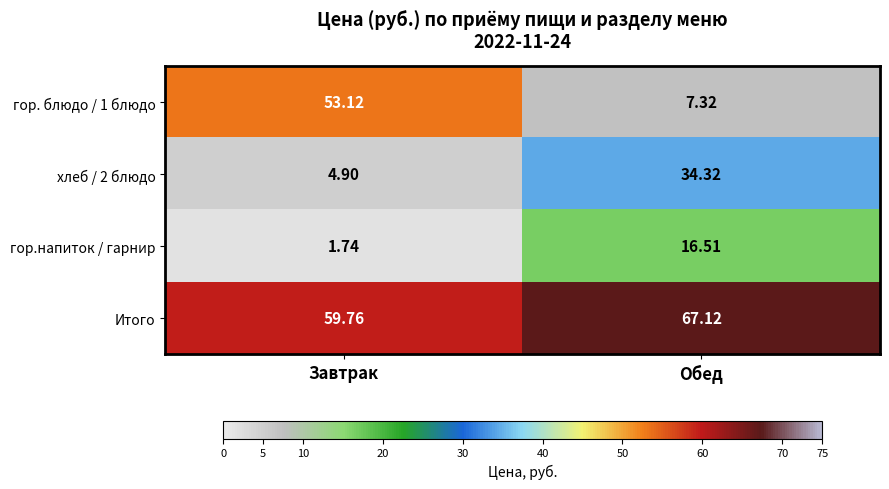

At which label does Итого first exceed 67?

Обед